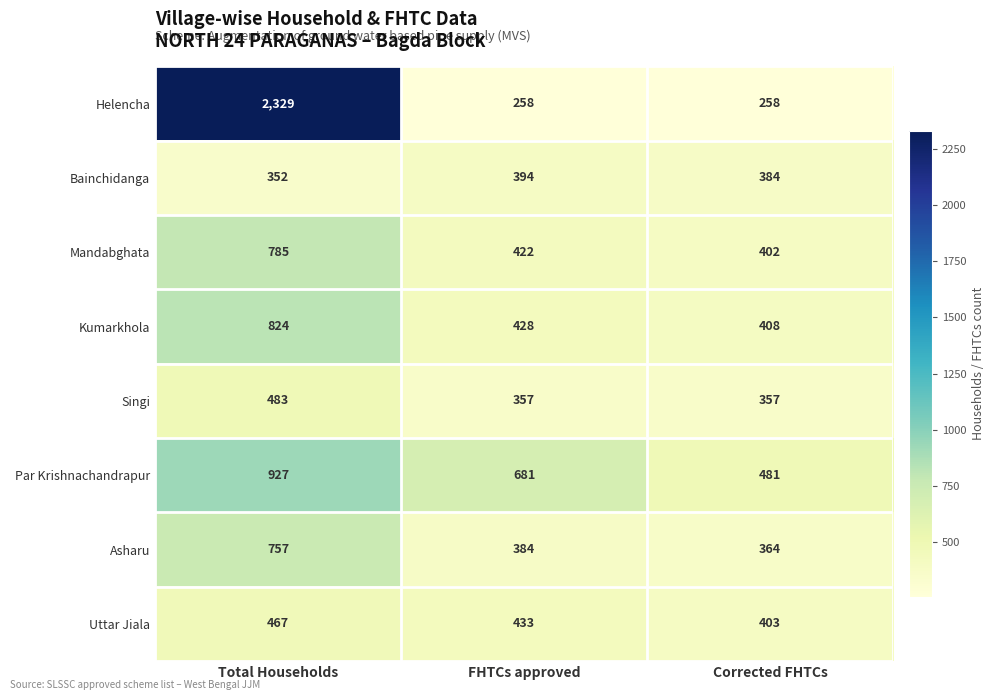

Which series changed the most between FHTCs approved and Corrected FHTCs?

Par Krishnachandrapur